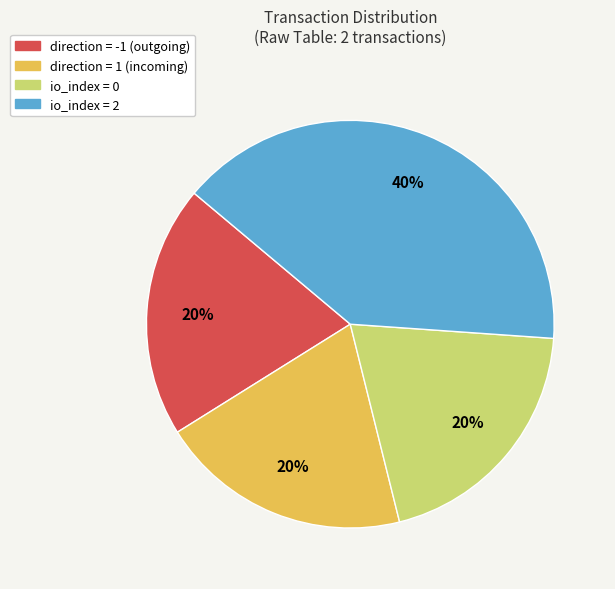

Combined, do direction = -1 (outgoing) and io_index = 0 account for over 50%?

No